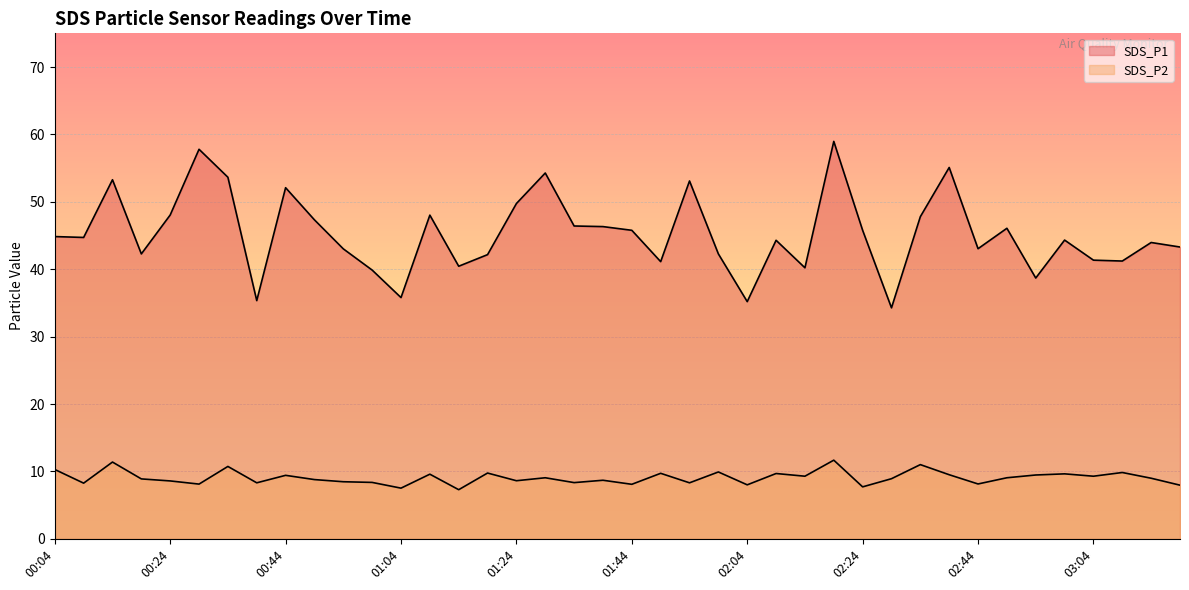

True or false: SDS_P2 and SDS_P1 cross at least once.

False